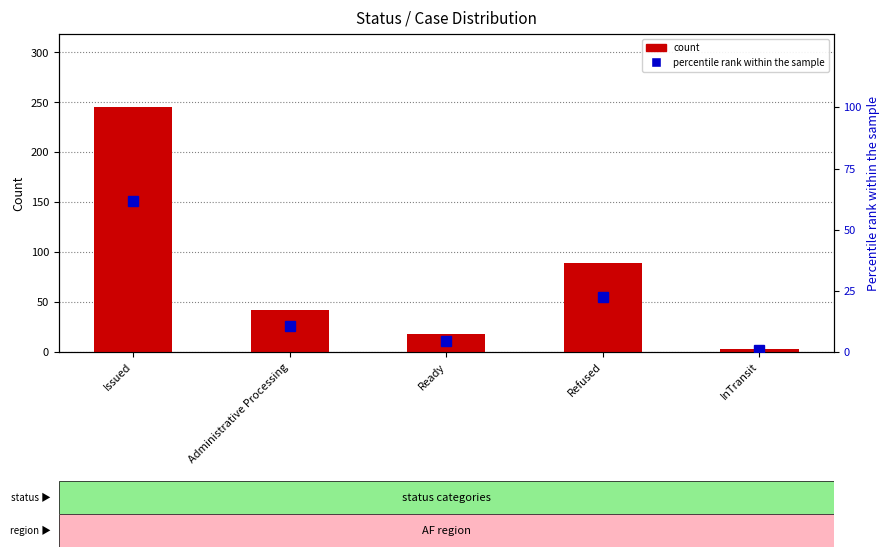

Which series has the largest total across all categories?

count